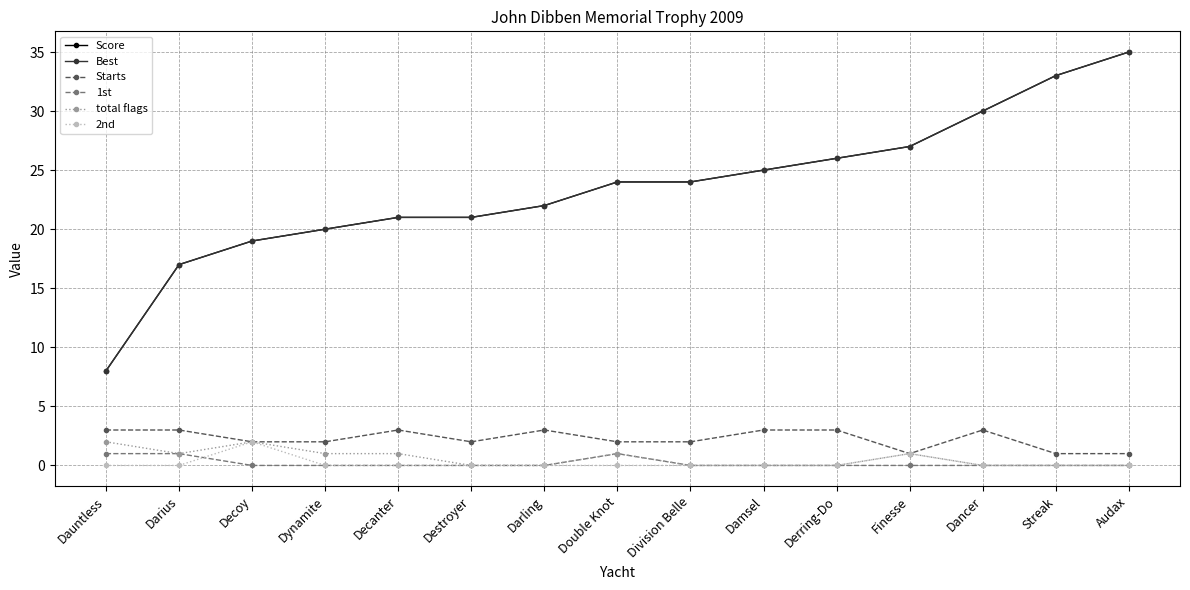

In total flags, how many points are lower than both neighbors (excluding endpoints)?

1